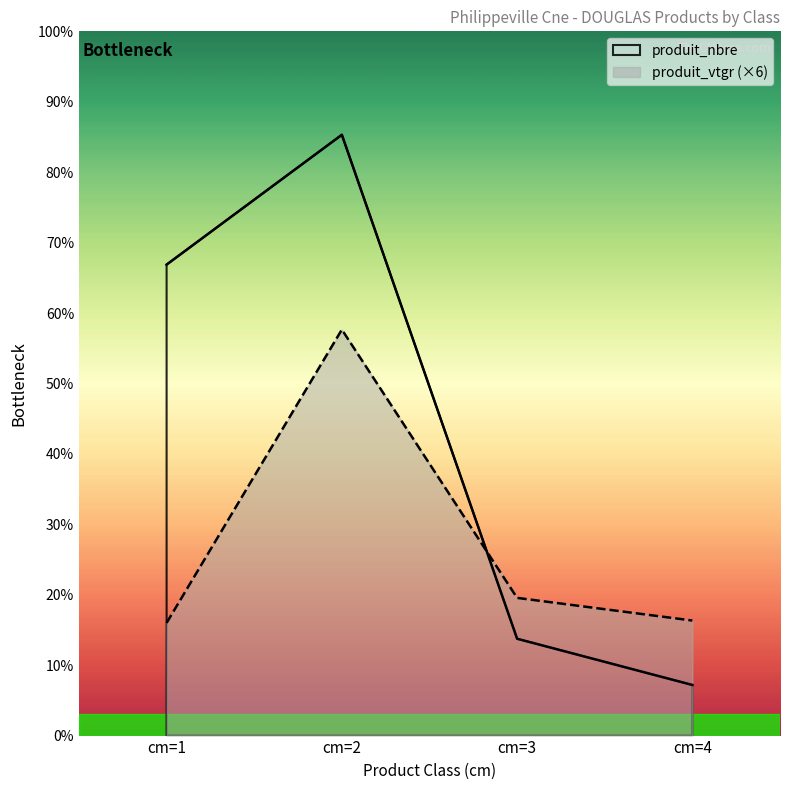

Where is produit_nbre nearest to the value 148?

cm=1